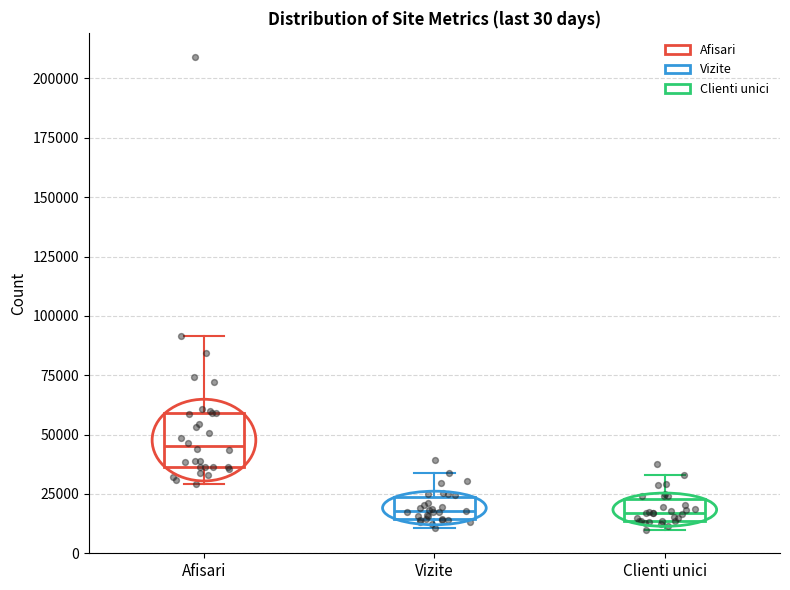

Comparing the boxes themselves (not the whiskers), which one is the tallest?

Afisari